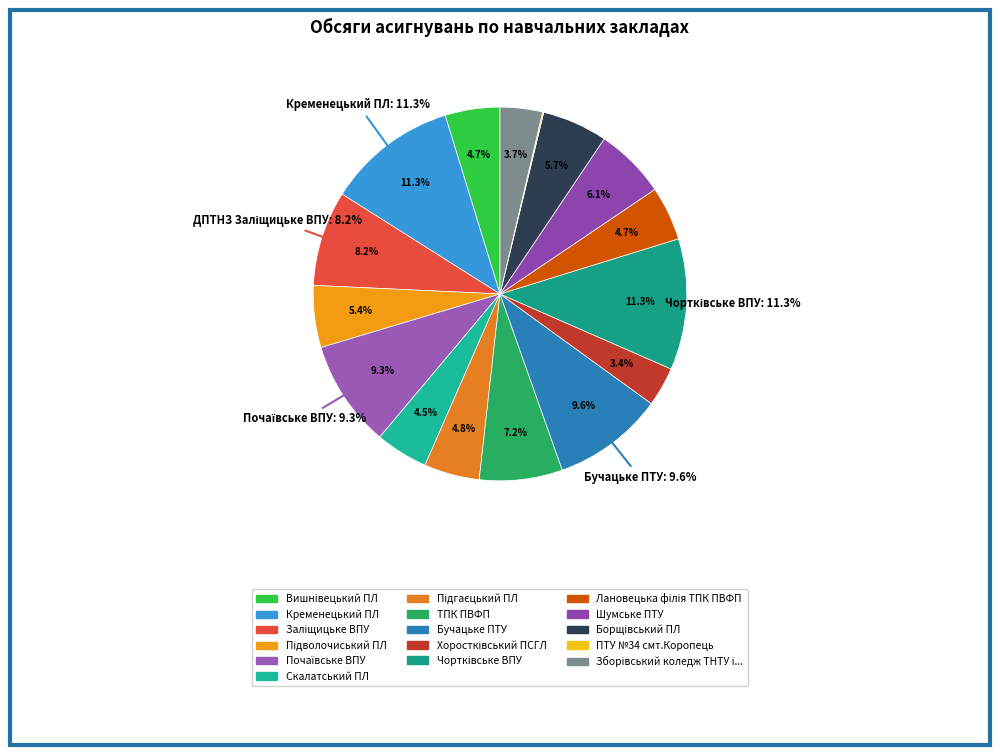

What is the largest slice in the pie chart?

ДНЗ "Чортківське ВПУ"